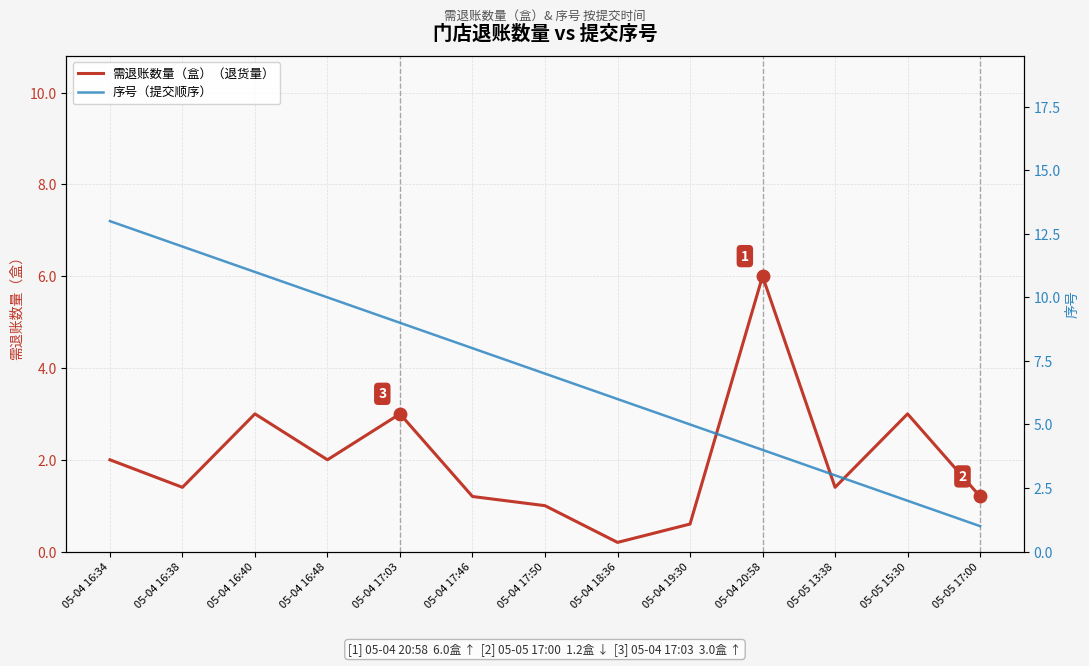

What is the difference between the second highest and second lowest values in the 序号（提交顺序） series?

10.0